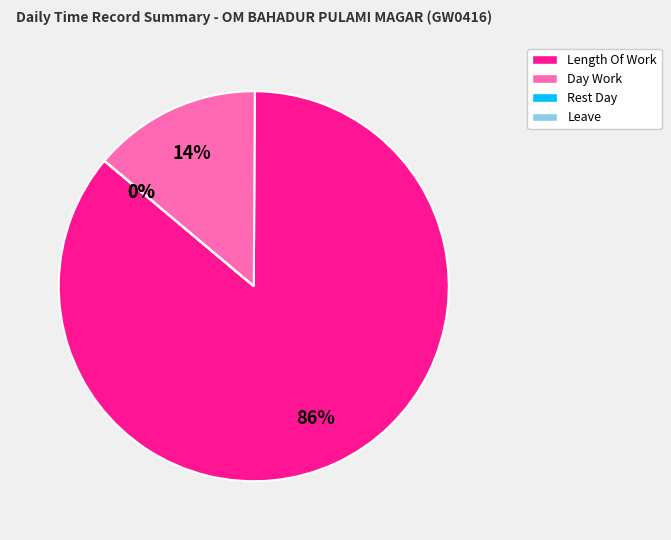

Is there a majority slice in this chart?

Yes